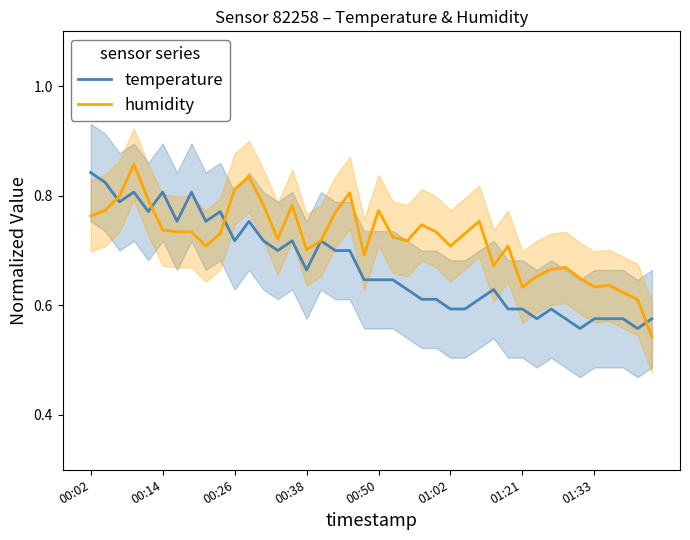

At how many categories does at least one series exceed 0?

40